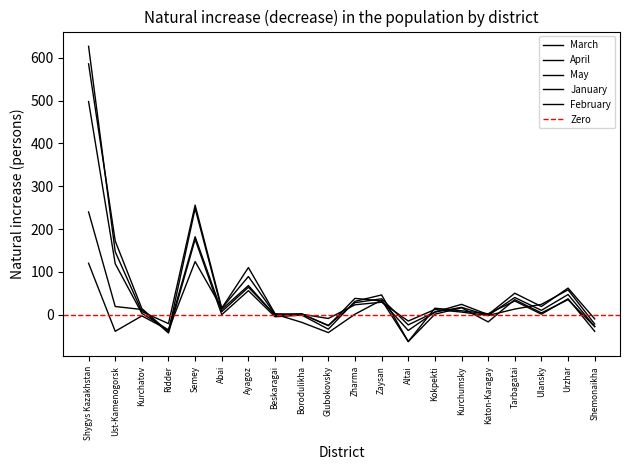

Rank the series by their maximum value, from highest to lowest.

April, May, March, January, February